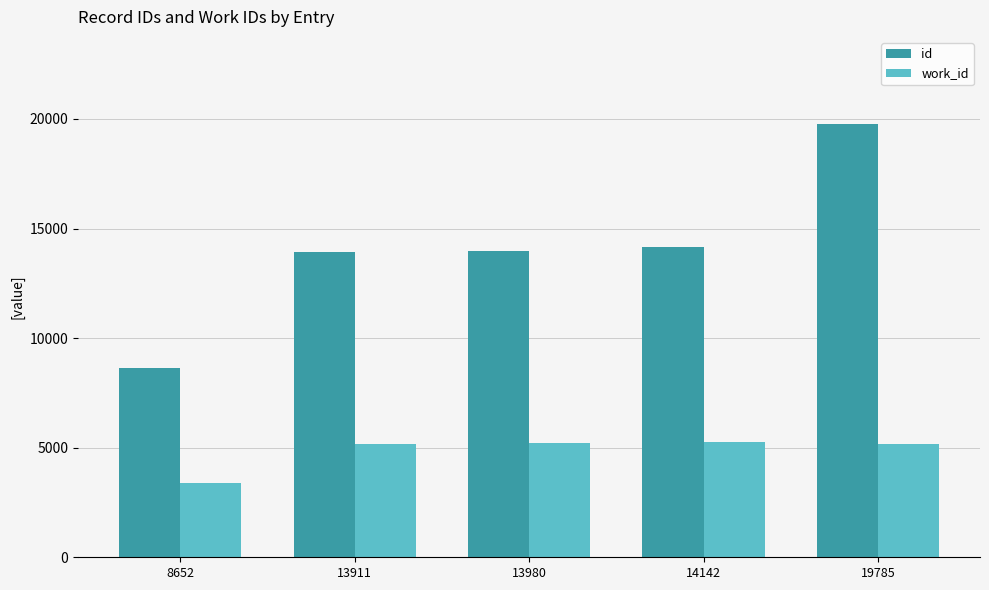

Which category has the highest value across all series?

19785